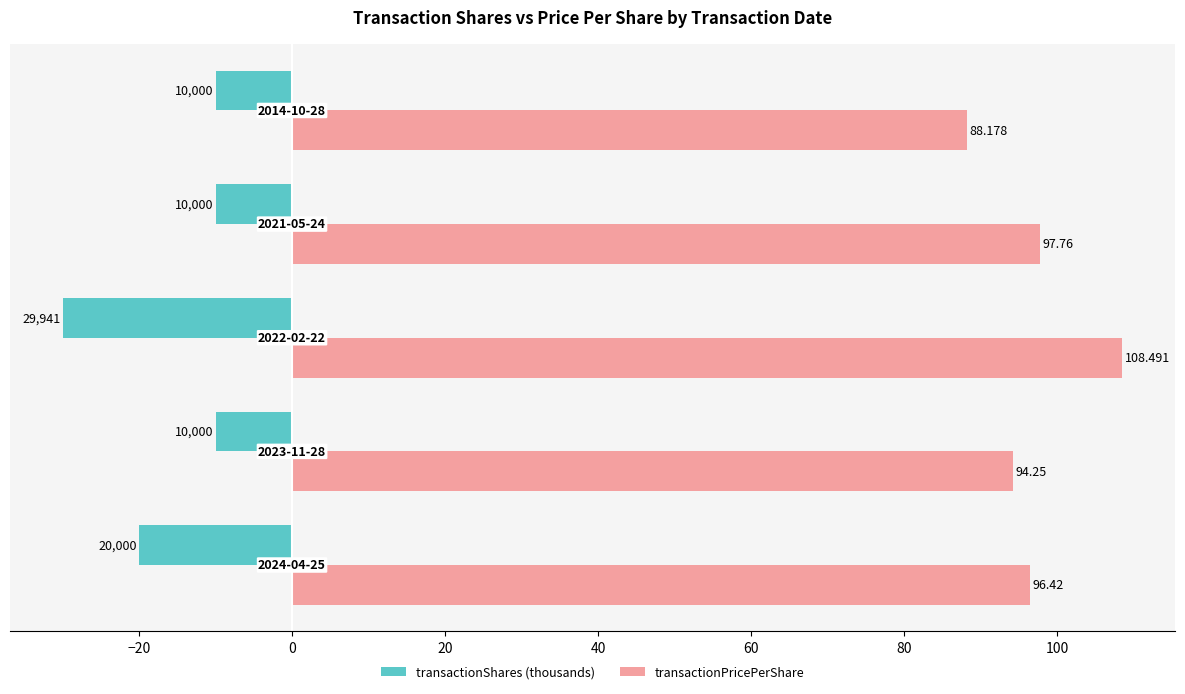

Which series has the largest total across all categories?

transactionPricePerShare